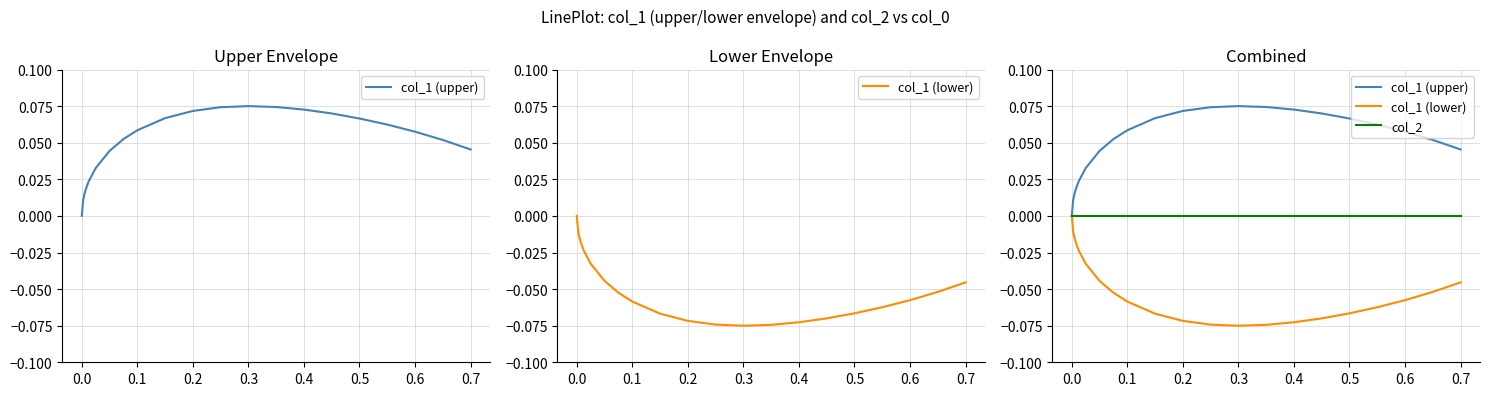

True or false: col_1 (upper) and col_1 (lower) intersect in this chart.

False